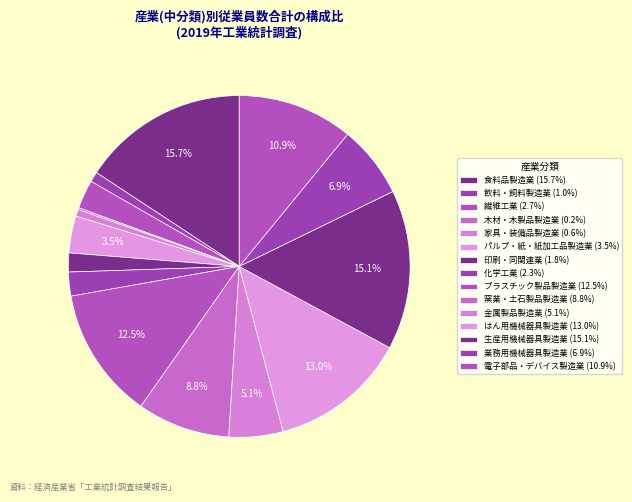

Do 家具・装備品製造業 and はん用機械器具製造業 together represent more than half of the pie?

No